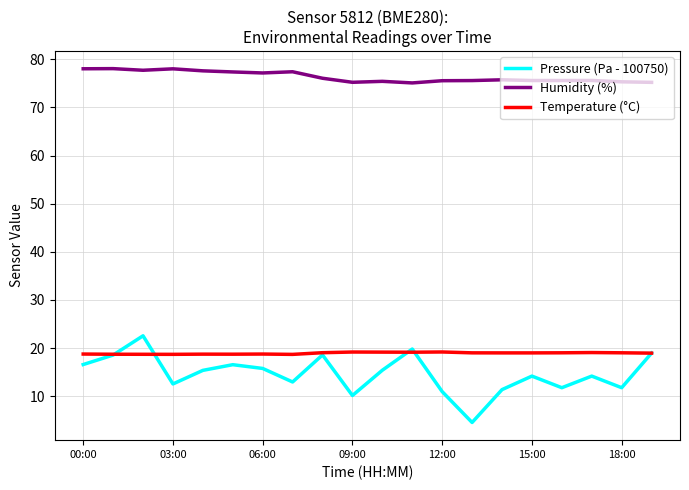

Does the chart display data point markers on the line(s)?

No